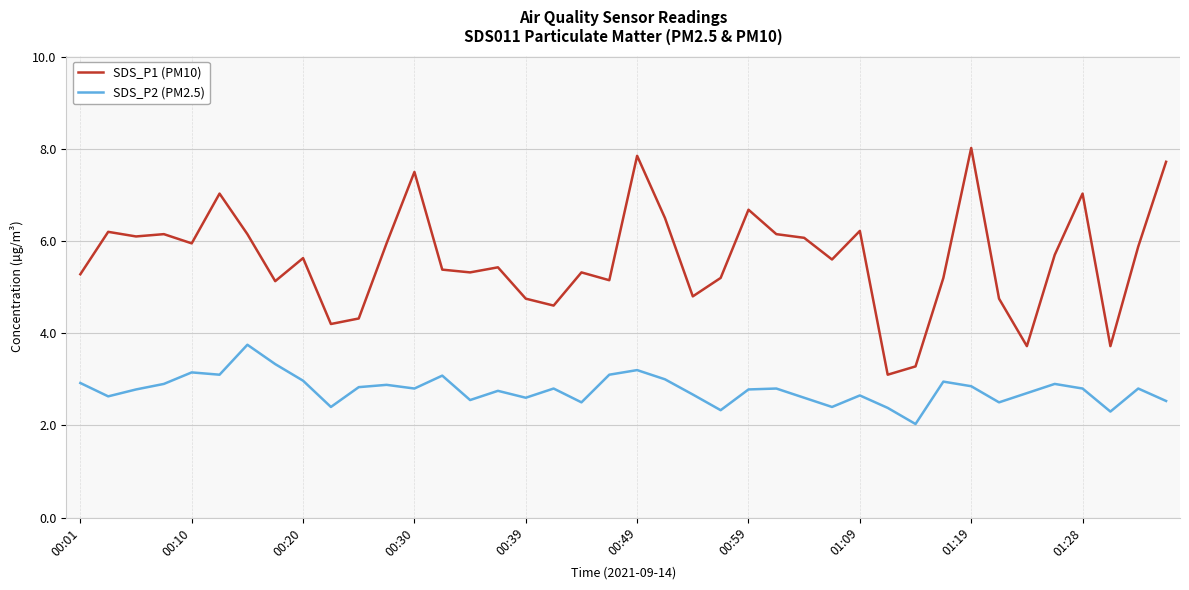

What is the difference between the maximum and minimum values in the SDS_P1 (PM10) series?

4.9